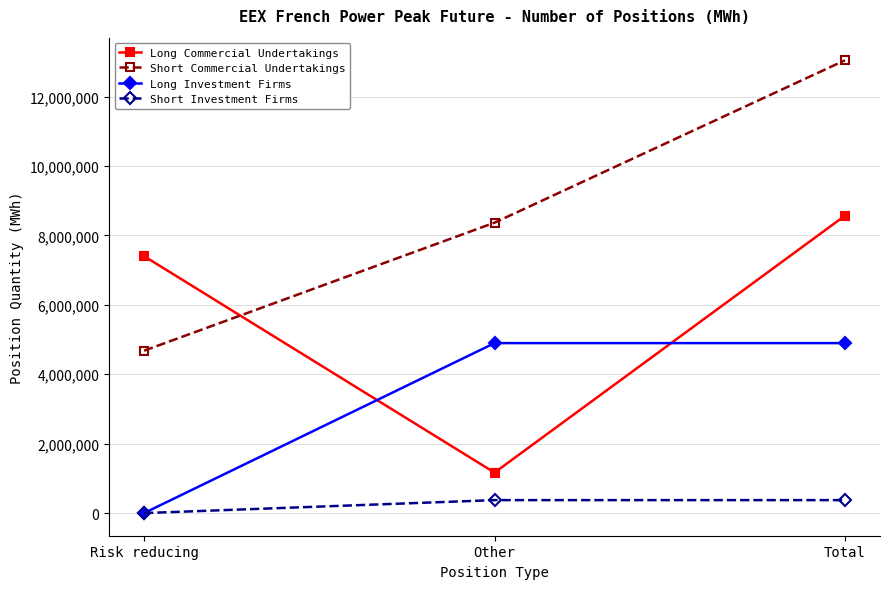

What is the average value of the Long Commercial Undertakings series?

5713096